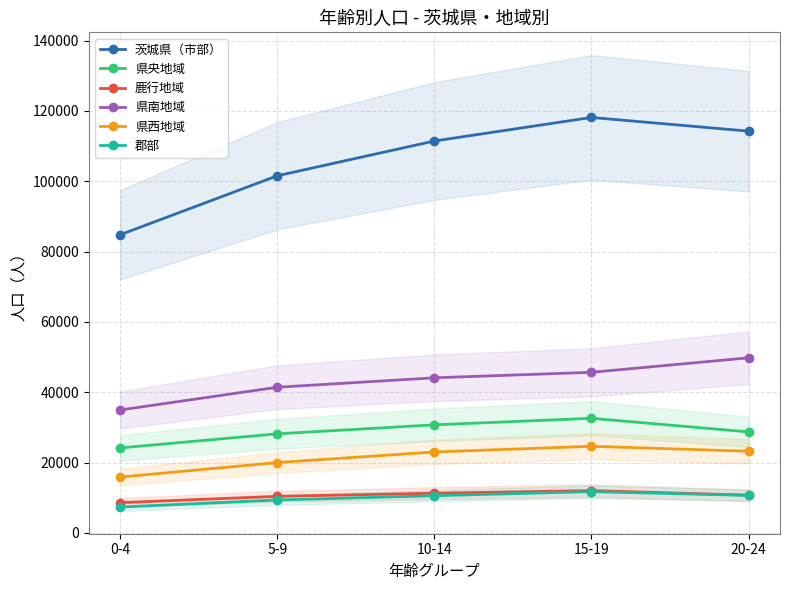

What is the spread (max minus min) of values at 20-24?

103560